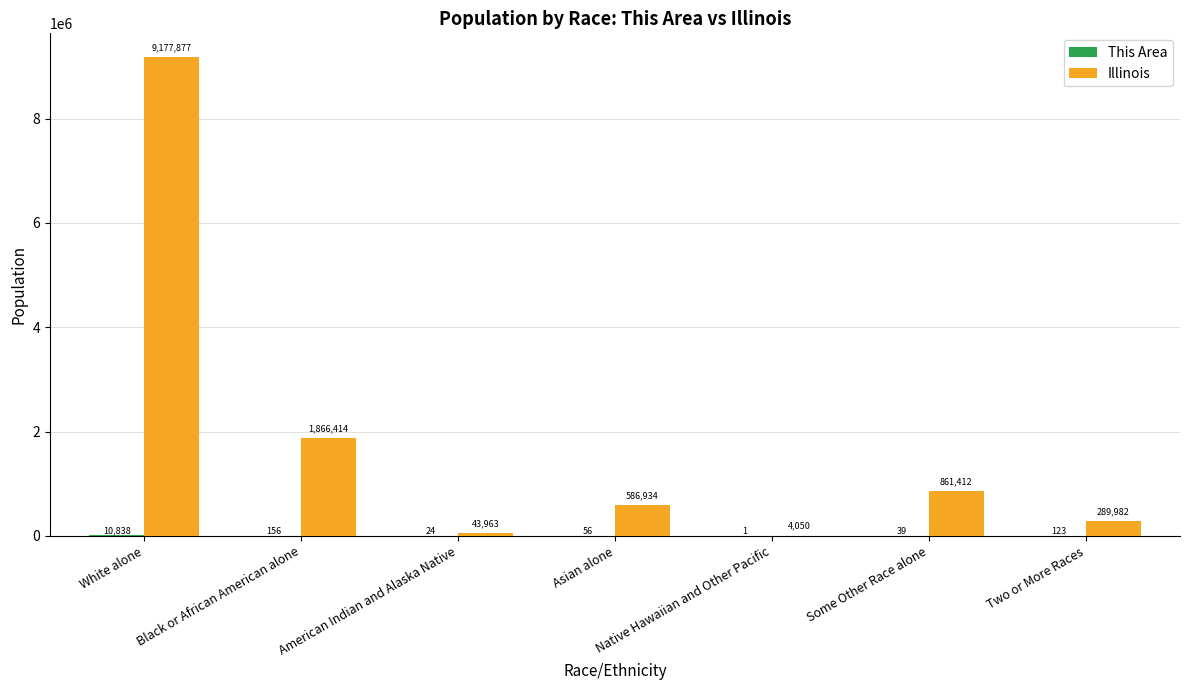

The Illinois series shows 1866414 at Black or African American alone. True or false?

True